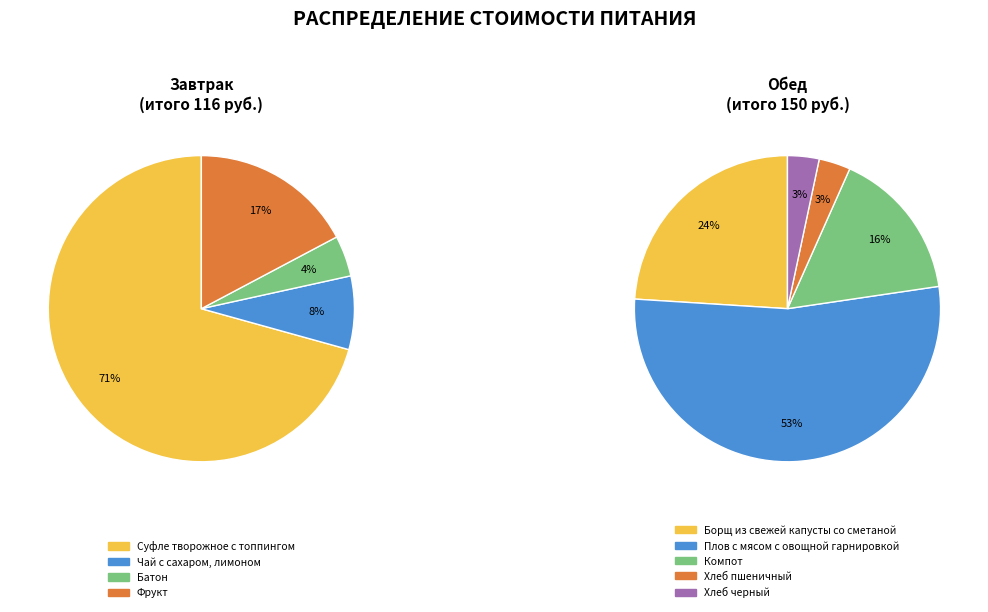

Rank the categories by value from highest to lowest.

Обед, Завтрак